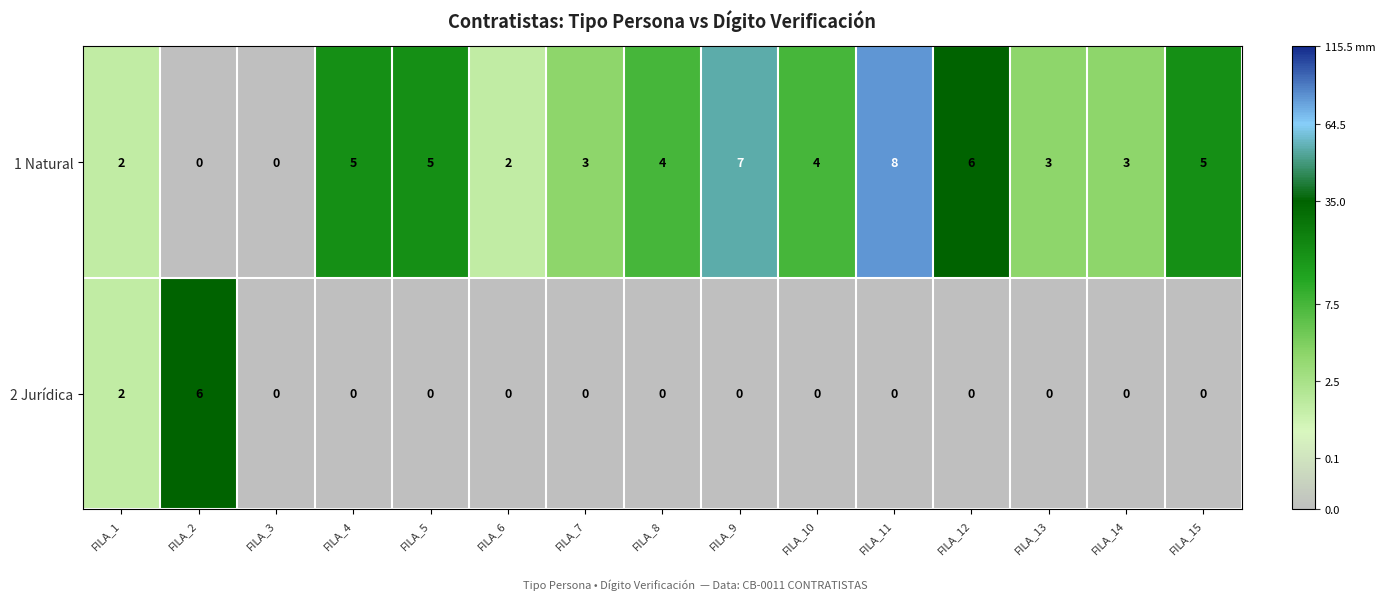

At which category is the sum across all series the highest?

FILA_11